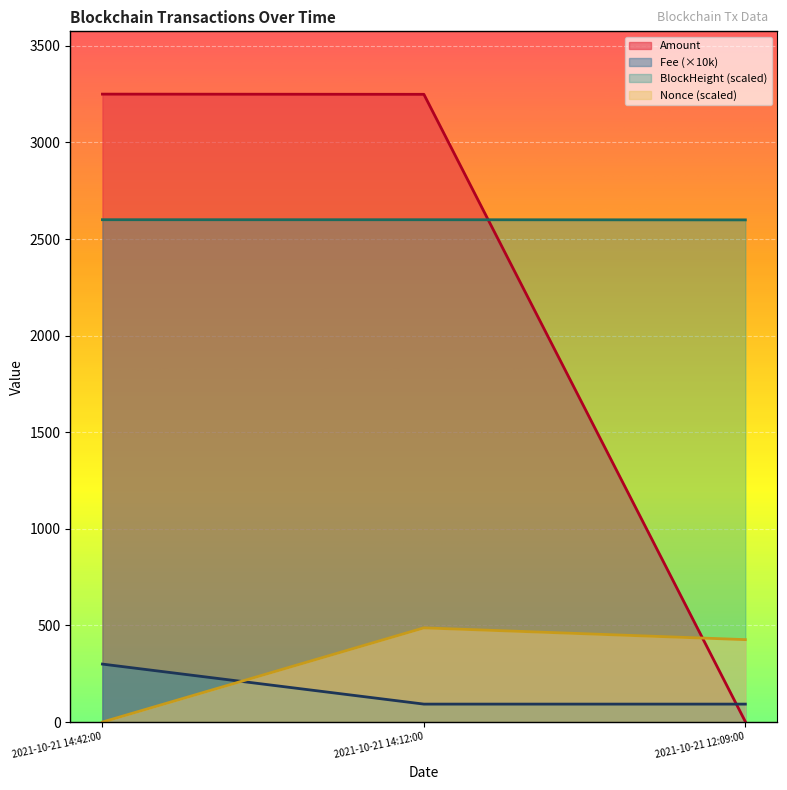

What is the minimum value for BlockHeight?

2599.1